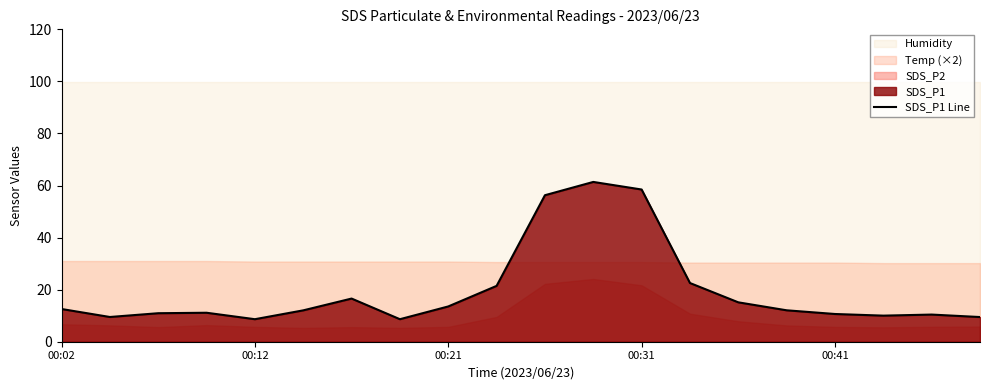

What is the value of the 10th point from the left?

21.4